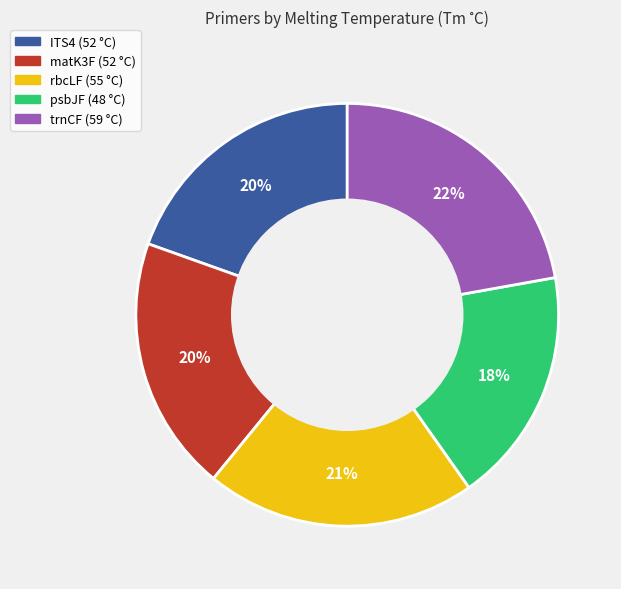

Which slice is the largest?

trnCF